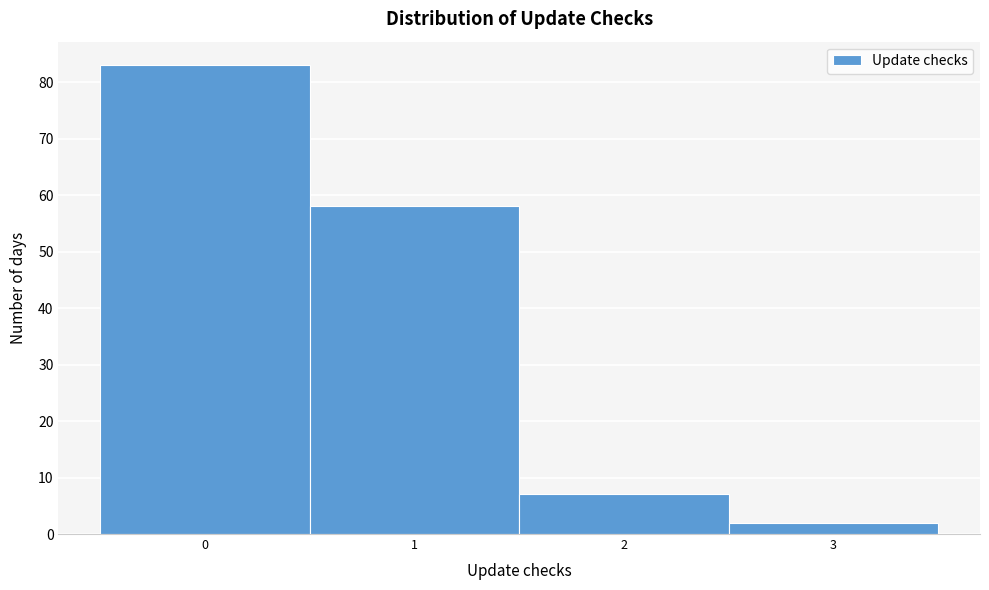

Reading left to right, list every bar in this chart as the range it spans on the x-axis followed by its height. The values are not printed on the chart, so give them approximately, as read against the axis.

-0.5 to 0.5: 83
0.5 to 1.5: 58
1.5 to 2.5: 7
2.5 to 3.5: 2